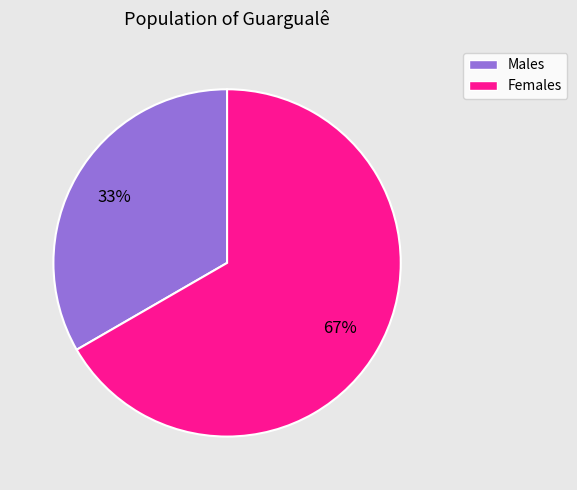

To the nearest percent, what is the average slice percentage?

50%